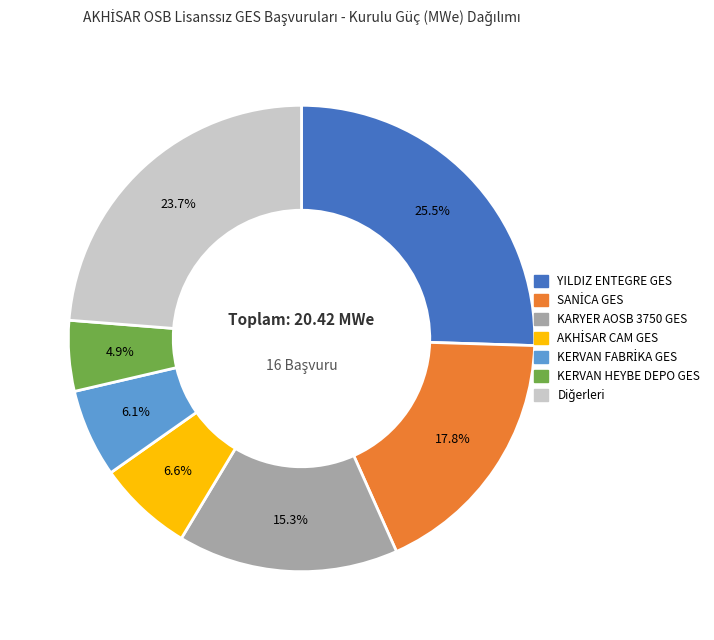

Is there a majority slice in this chart?

No